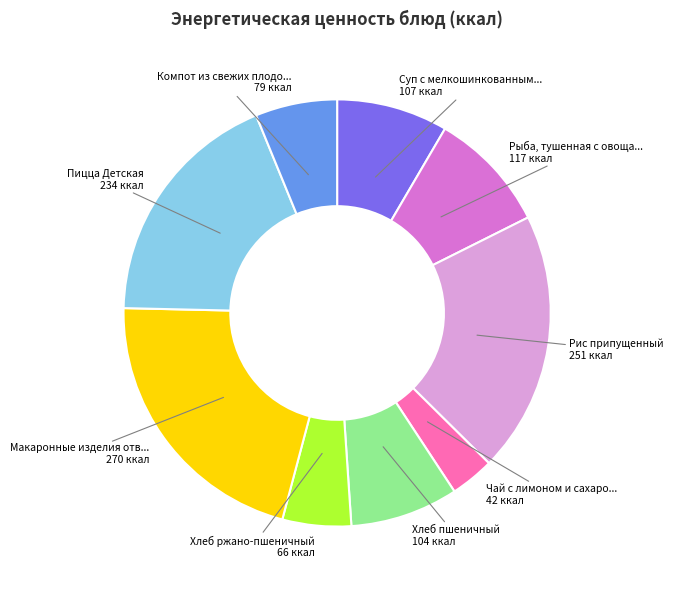

Is there any slice that represents more than half of the pie?

No